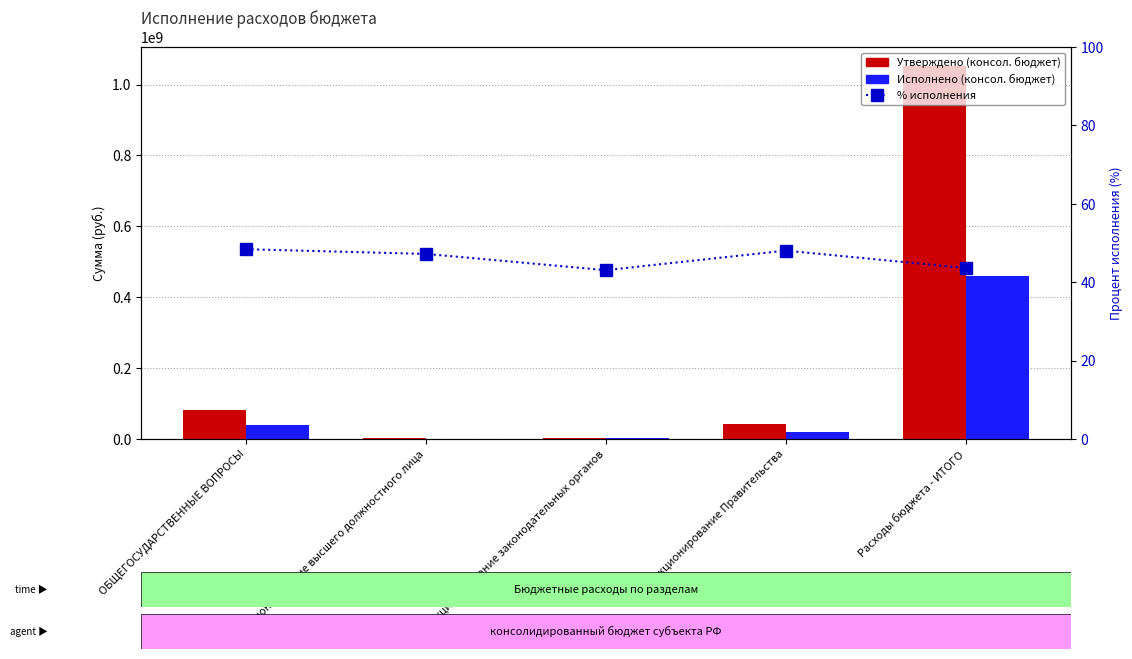

Reading left to right, transcribe all the data shown in this chart.

Утверждено (консол. бюджет): ОБЩЕГОСУДАРСТВЕННЫЕ ВОПРОСЫ=82052874.5	Функционирование высшего должностного лица=2586000.0	Функционирование законодательных органов=4070395.0	Функционирование Правительства=41054207.0	Расходы бюджета - ИТОГО=1053306398.7
Исполнено (консол. бюджет): ОБЩЕГОСУДАРСТВЕННЫЕ ВОПРОСЫ=39723659.2	Функционирование высшего должностного лица=1220955.3	Функционирование законодательных органов=1753028.3	Функционирование Правительства=19732184.5	Расходы бюджета - ИТОГО=459356677.8
% исполнения: ОБЩЕГОСУДАРСТВЕННЫЕ ВОПРОСЫ=48.4	Функционирование высшего должностного лица=47.2	Функционирование законодательных органов=43.1	Функционирование Правительства=48.1	Расходы бюджета - ИТОГО=43.6